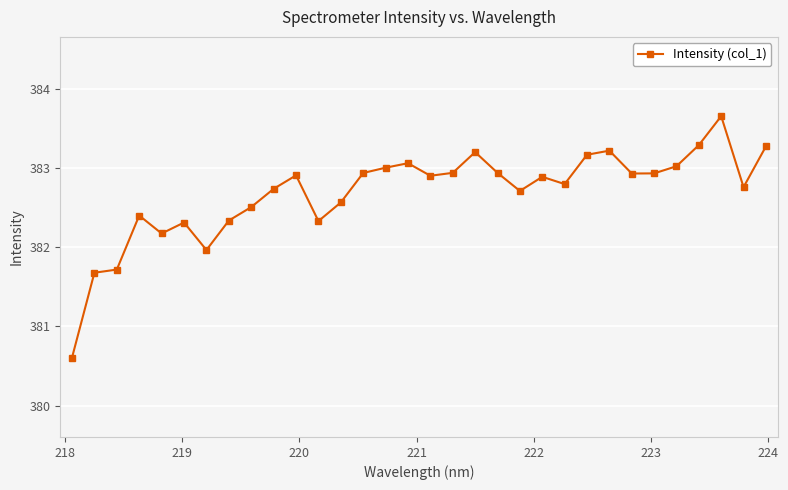

What is the value of the Intensity (col_1) point at the 3rd from the left?

381.7